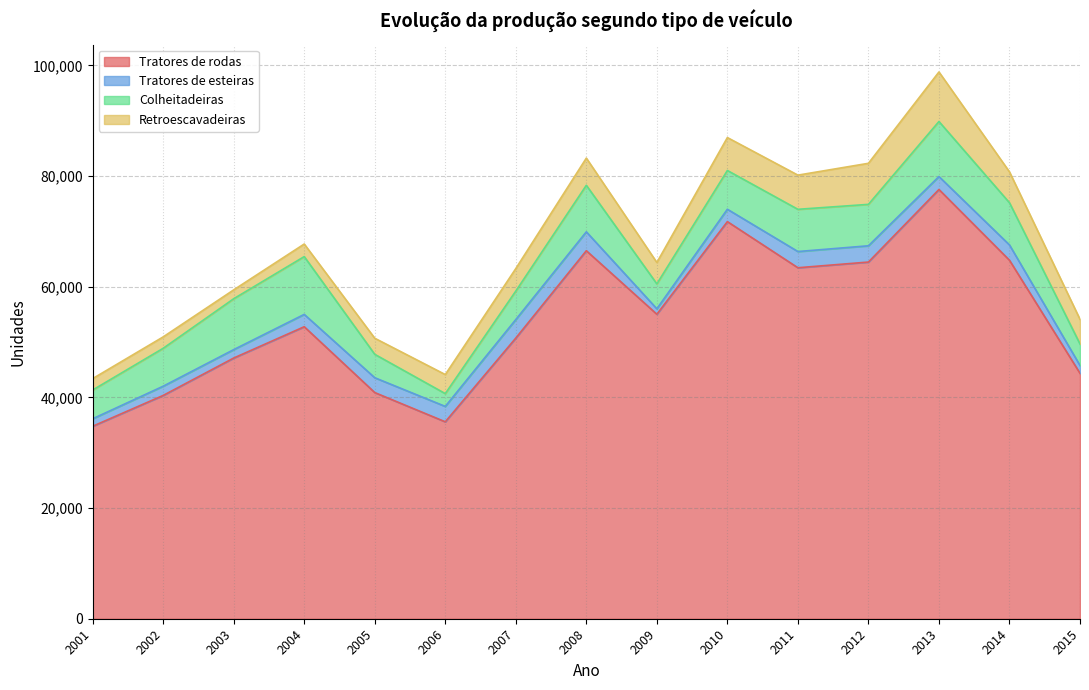

Where is the first local minimum for Colheitadeiras?

2006